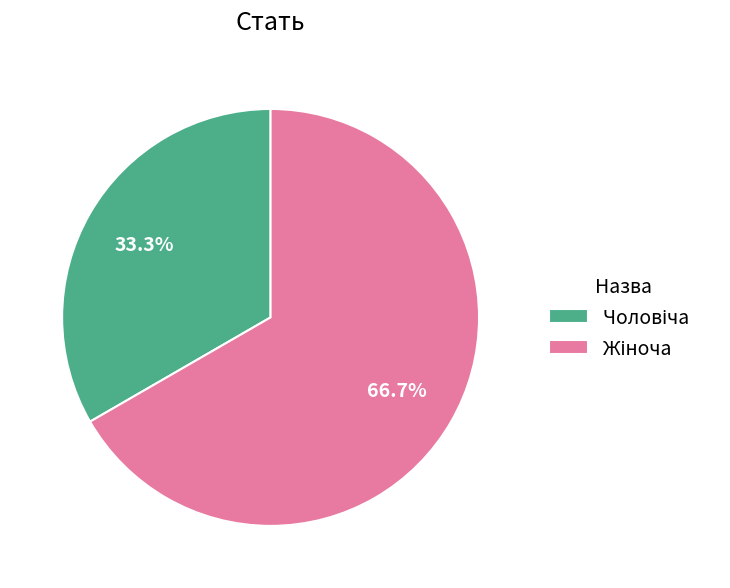

Is there a majority slice in this chart?

Yes